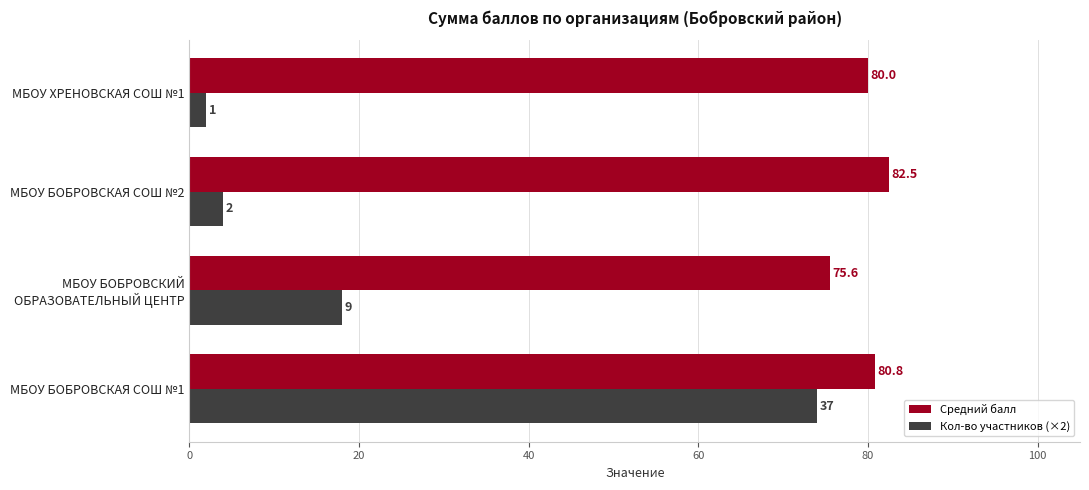

Which series changed the most between МБОУ БОБРОВСКАЯ СОШ №1 and МБОУ ХРЕНОВСКАЯ СОШ №1?

Кол-во участников (×2)